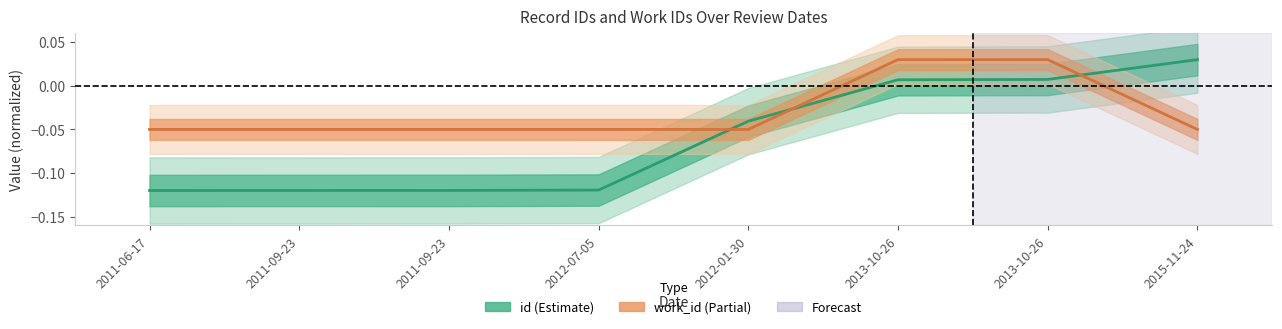

The value of id at 2011-09-23 is -0.1. True or false?

True